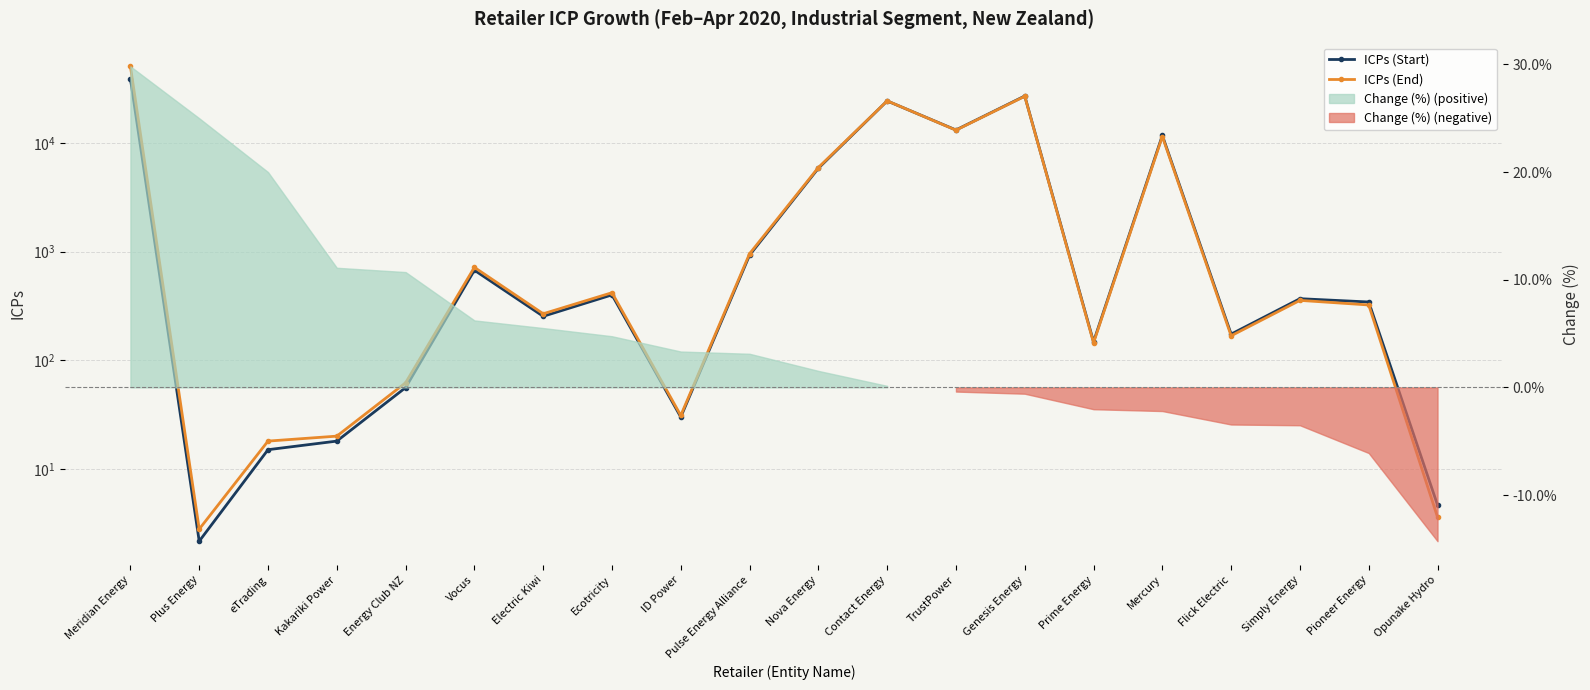

True or false: ICPs (End) and ICPs (Start) intersect in this chart.

True